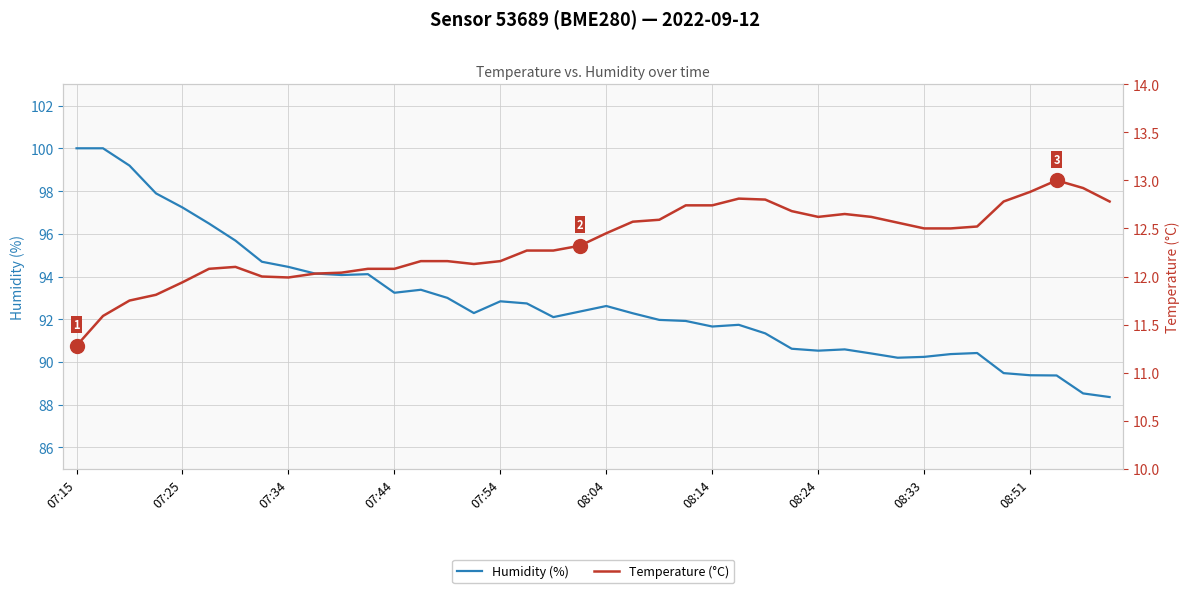

Where does the Humidity (%) series first go above 92?

07:15